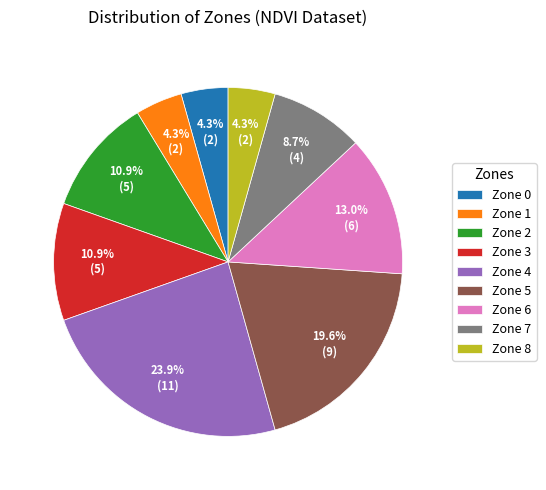

How many segments does this pie chart have?

9